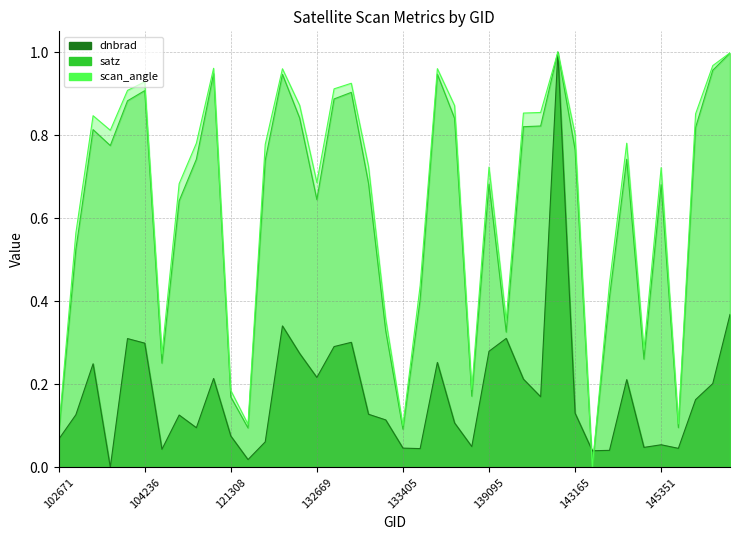

Is the value of satz at 110127 greater than the value of dnbrad at 139283?

No